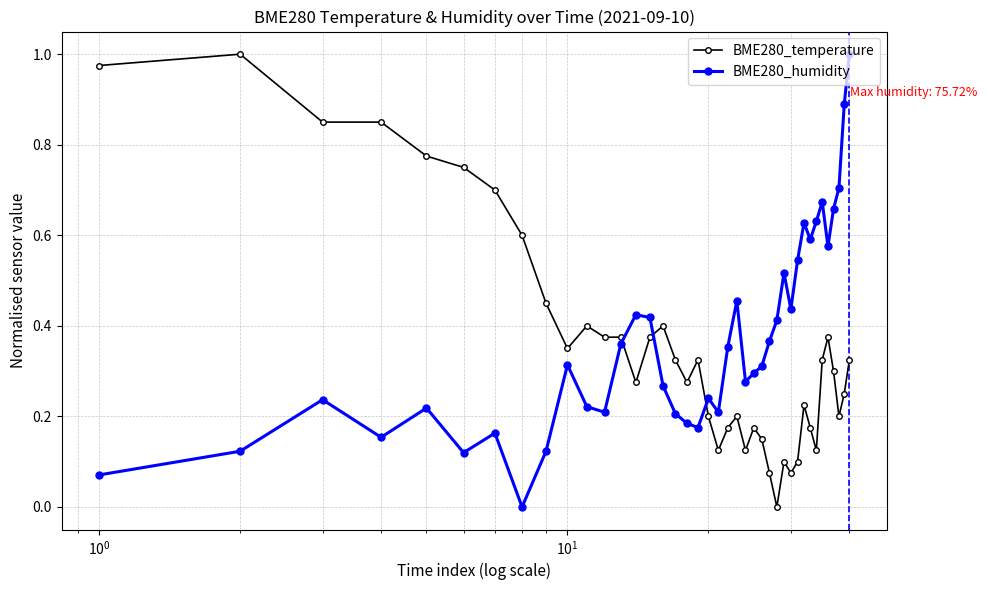

True or false: BME280_humidity has more than 2 points higher than both neighbors.

True